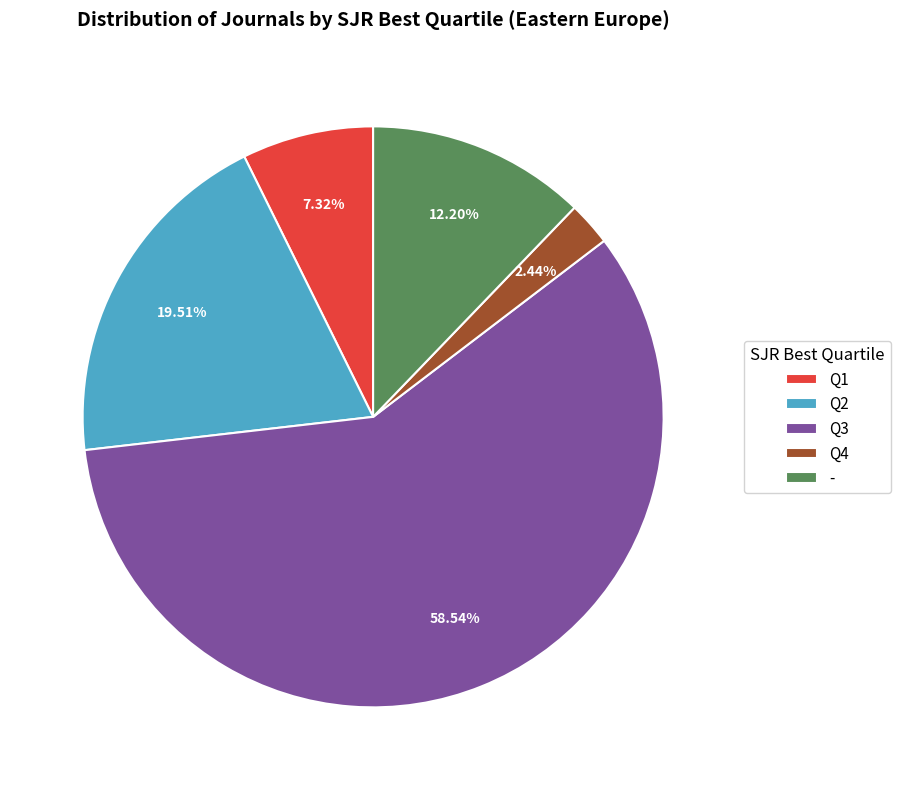

Count the number of slices in the pie.

5